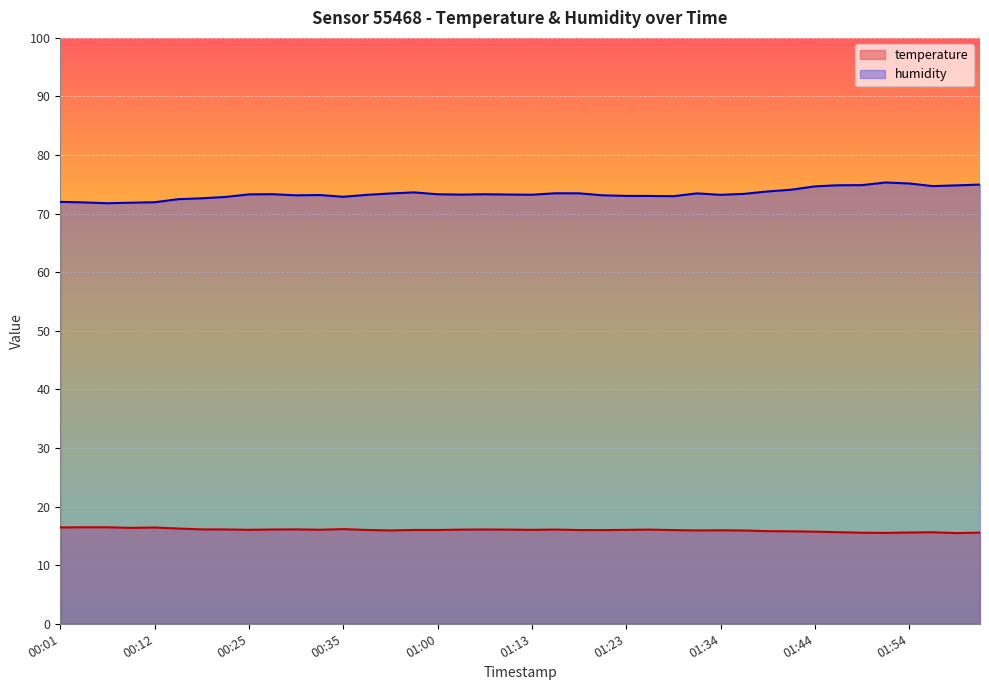

The humidity series shows 73.5 at 01:18. True or false?

True